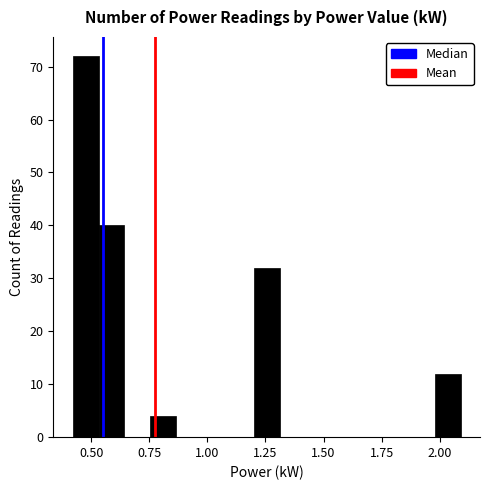

Around what value on the x-axis is the tallest bar? Give the approximate position of its centre, as read against the axis.

0.50